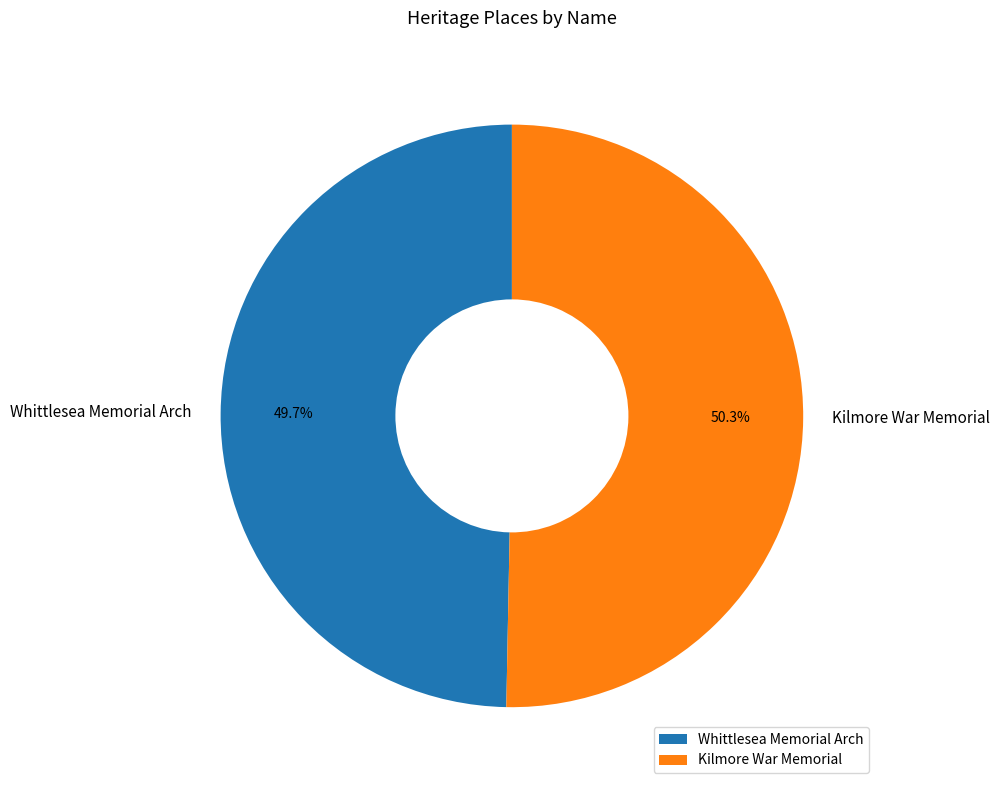

Is there a majority slice in this chart?

Yes